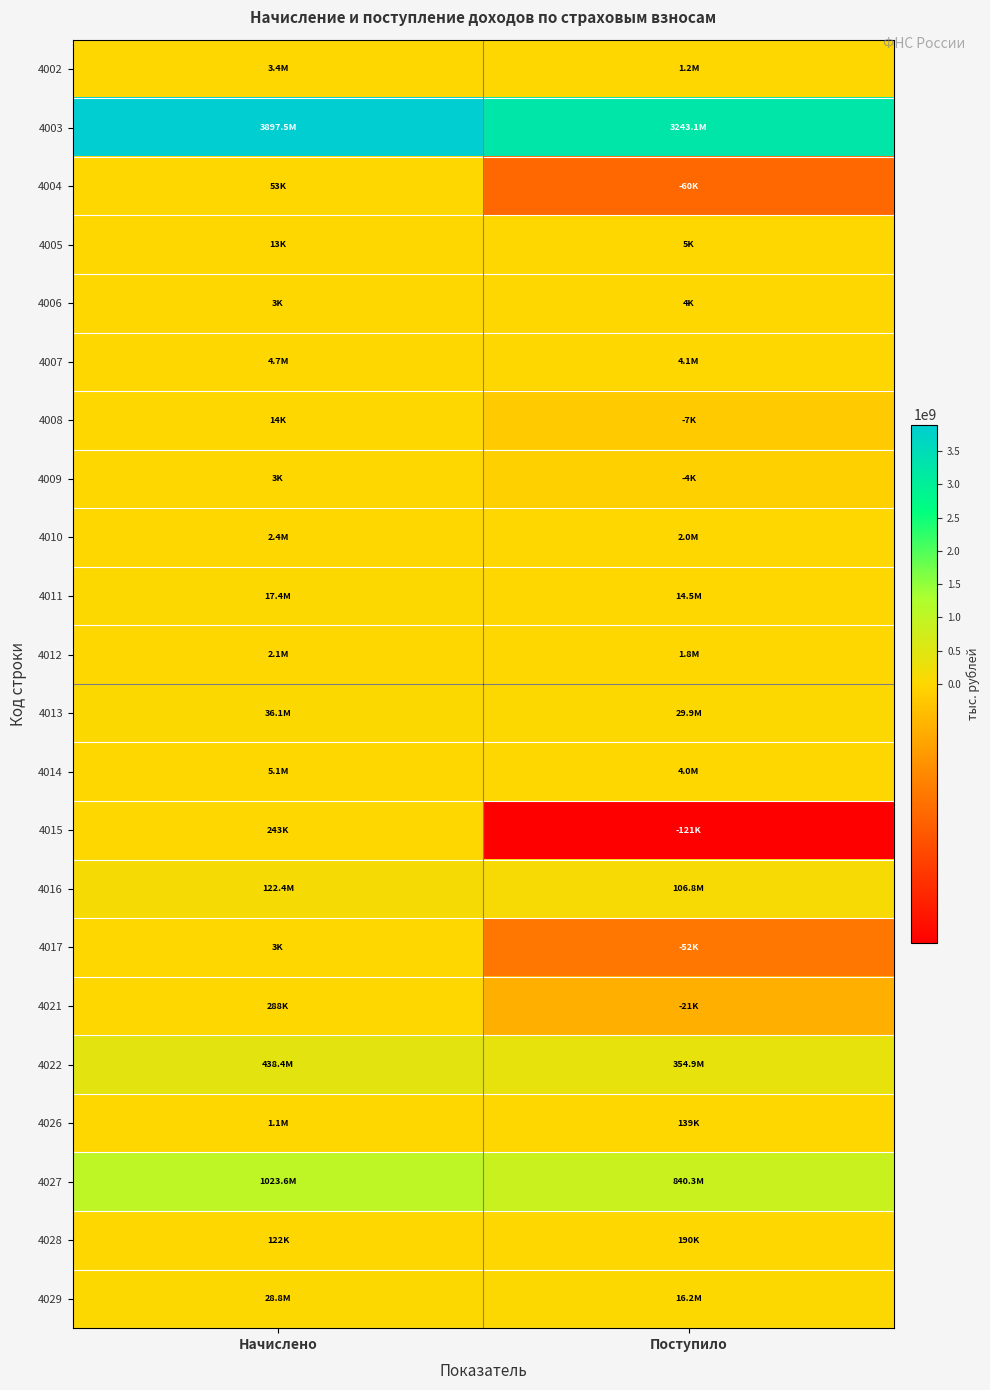

At how many categories does at least one series exceed 1290264847?

2